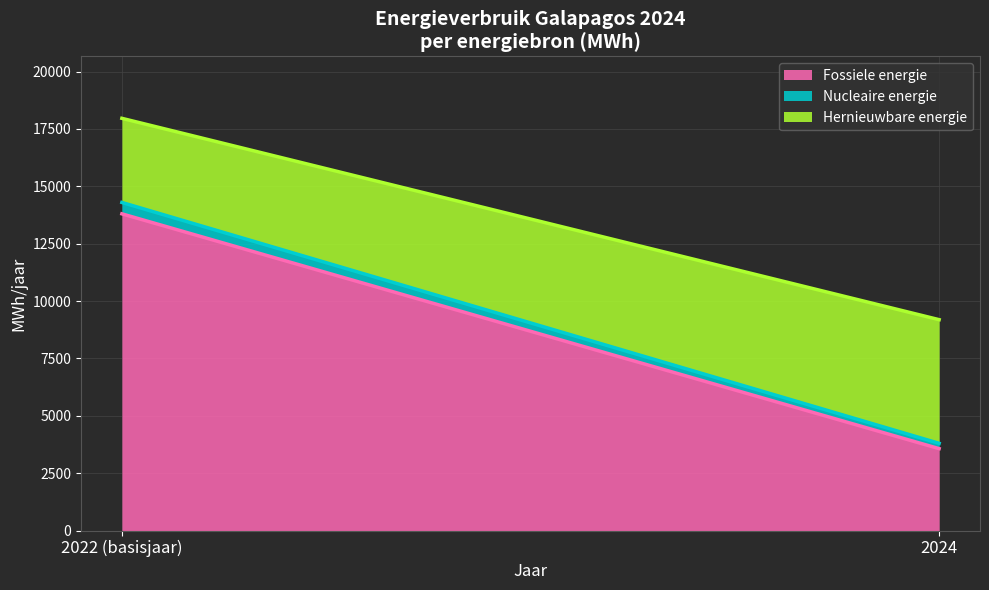

How many data points in Nucleaire energie are less than 496?

1